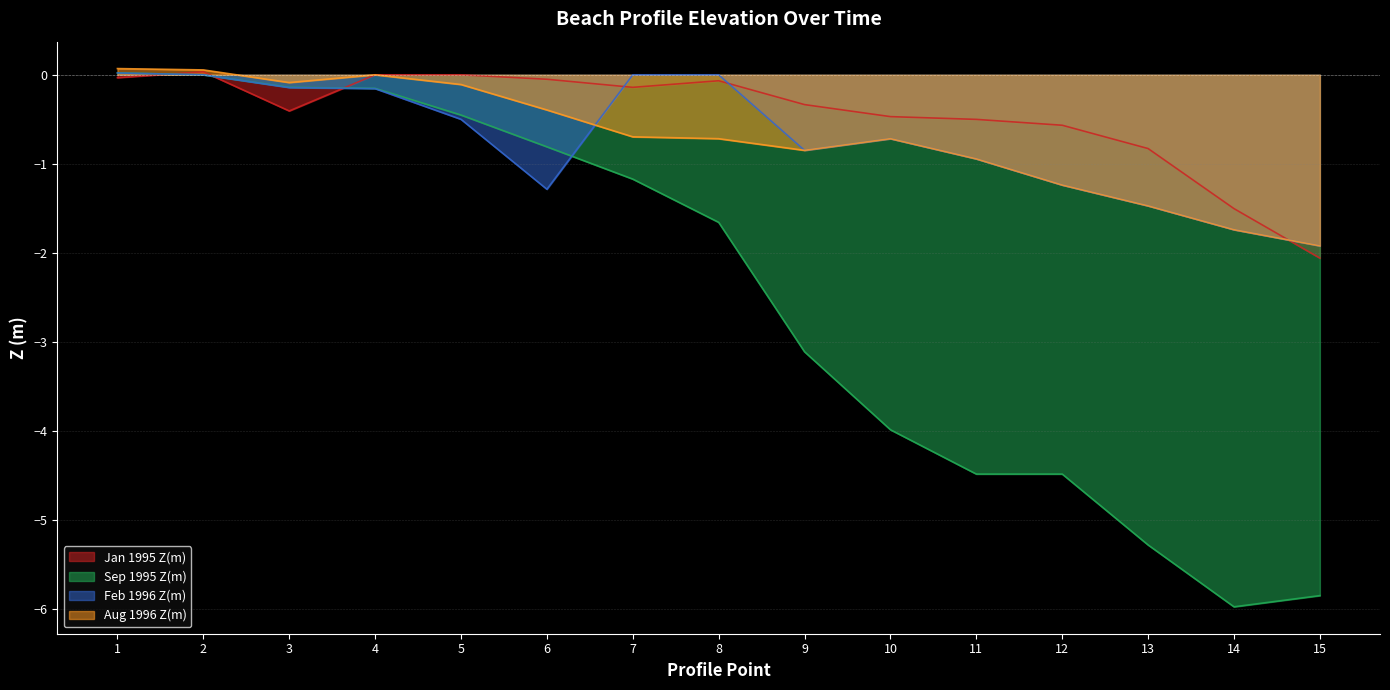

Reading right to left, list all the values displayed in this chart.

Jan 1995 Z(m): 15=-2.1	14=-1.5	13=-0.8	12=-0.6	11=-0.5	10=-0.5	9=-0.3	8=-0.1	7=-0.1	6=-0.1	5=0.0	4=0.0	3=-0.4	2=0.0	1=-0.0
Sep 1995 Z(m): 15=-5.9	14=-6.0	13=-5.3	12=-4.5	11=-4.5	10=-4.0	9=-3.1	8=-1.7	7=-1.2	6=-0.8	5=-0.5	4=-0.2	3=-0.1	2=0.0	1=0.0
Feb 1996 Z(m): 15=-1.9	14=-1.7	13=-1.5	12=-1.2	11=-0.9	10=-0.7	9=-0.8	8=0.0	7=0.0	6=-1.3	5=-0.5	4=-0.2	3=-0.1	2=0.0	1=0.0
Aug 1996 Z(m): 15=-1.9	14=-1.7	13=-1.5	12=-1.2	11=-0.9	10=-0.7	9=-0.8	8=-0.7	7=-0.7	6=-0.4	5=-0.1	4=0.0	3=-0.1	2=0.1	1=0.1